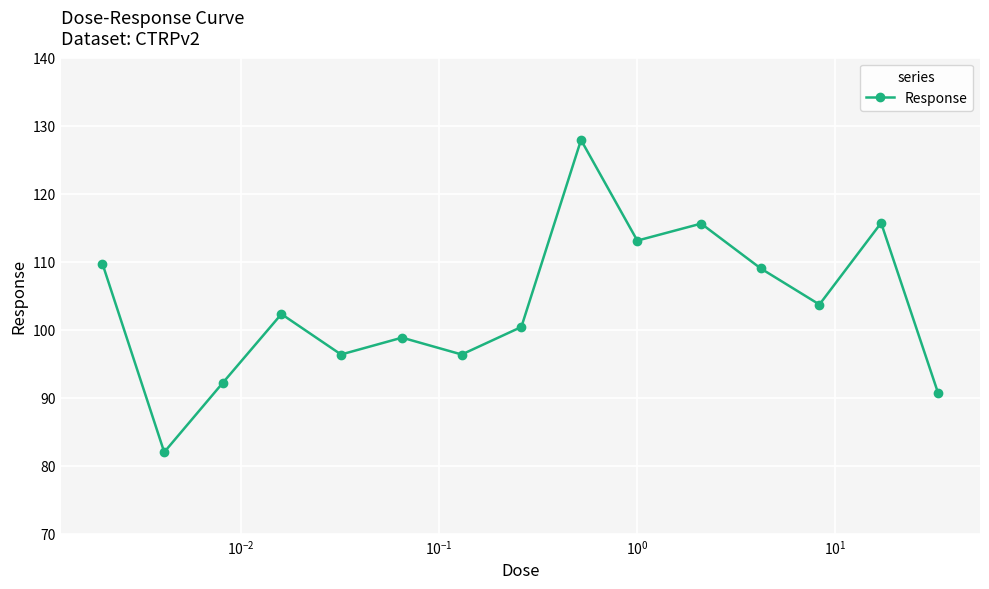

What is the smallest value displayed?

82.0